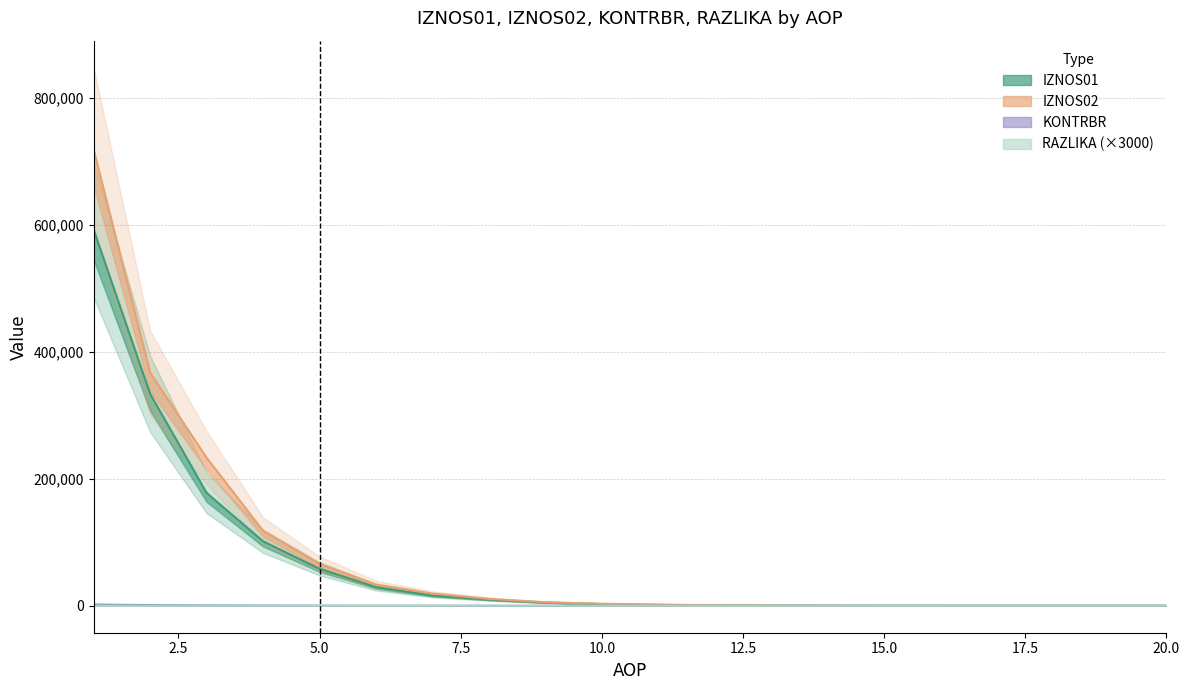

True or false: KONTRBR has more than 1 interior local peaks.

False